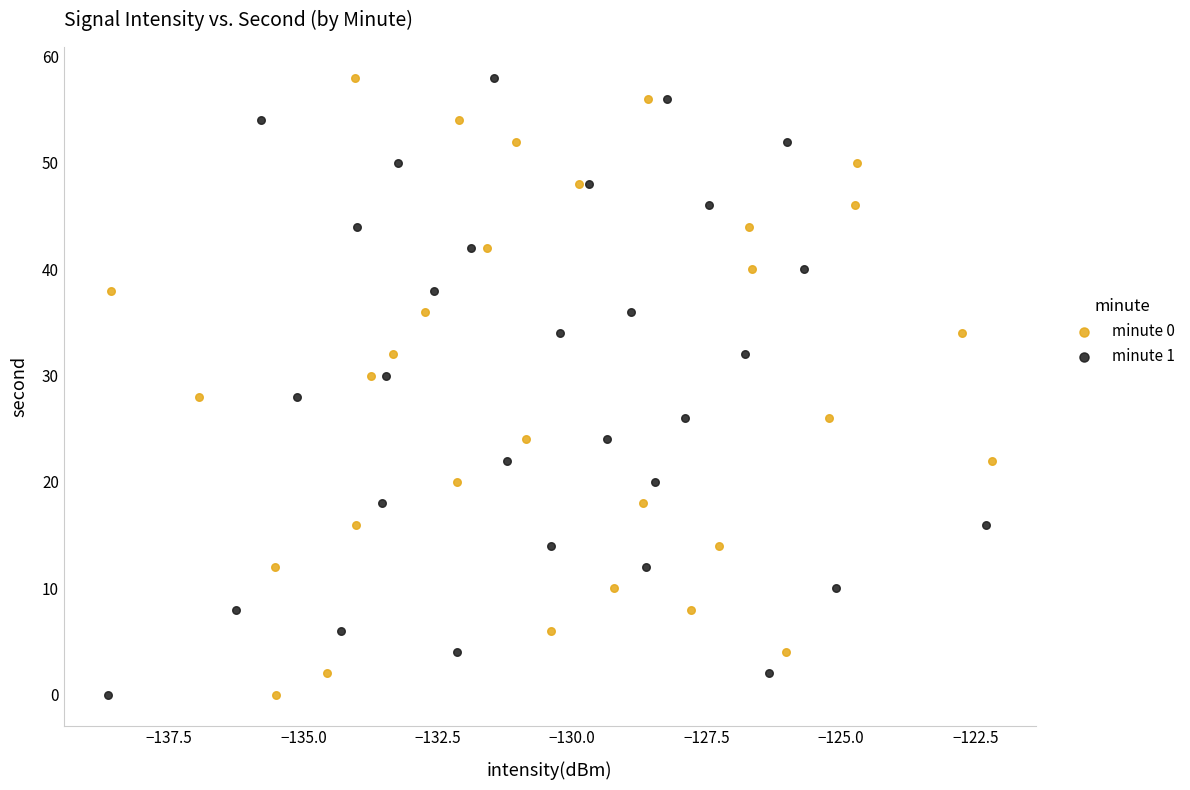

What are all the series names shown in the legend?

minute 0, minute 1